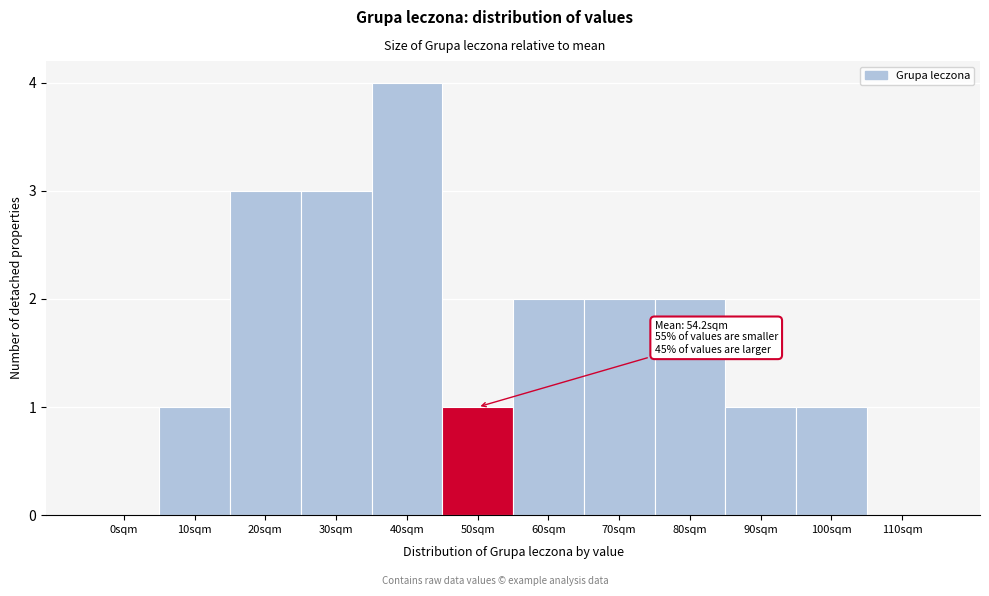

Reading left to right, what are all the values shown in this chart?

0sqm=0	10sqm=1	20sqm=3	30sqm=3	40sqm=4	50sqm=1	60sqm=2	70sqm=2	80sqm=2	90sqm=1	100sqm=1	110sqm=0